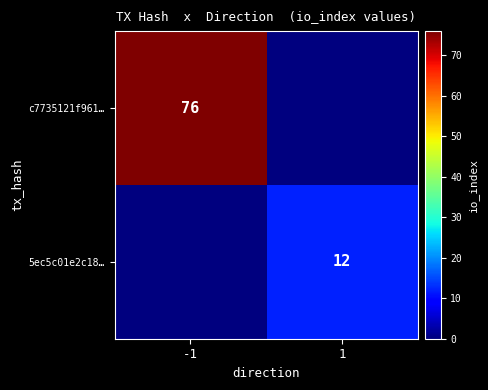

True or false: 5ec5c01e2c18… has a value of 12 at 1.

True